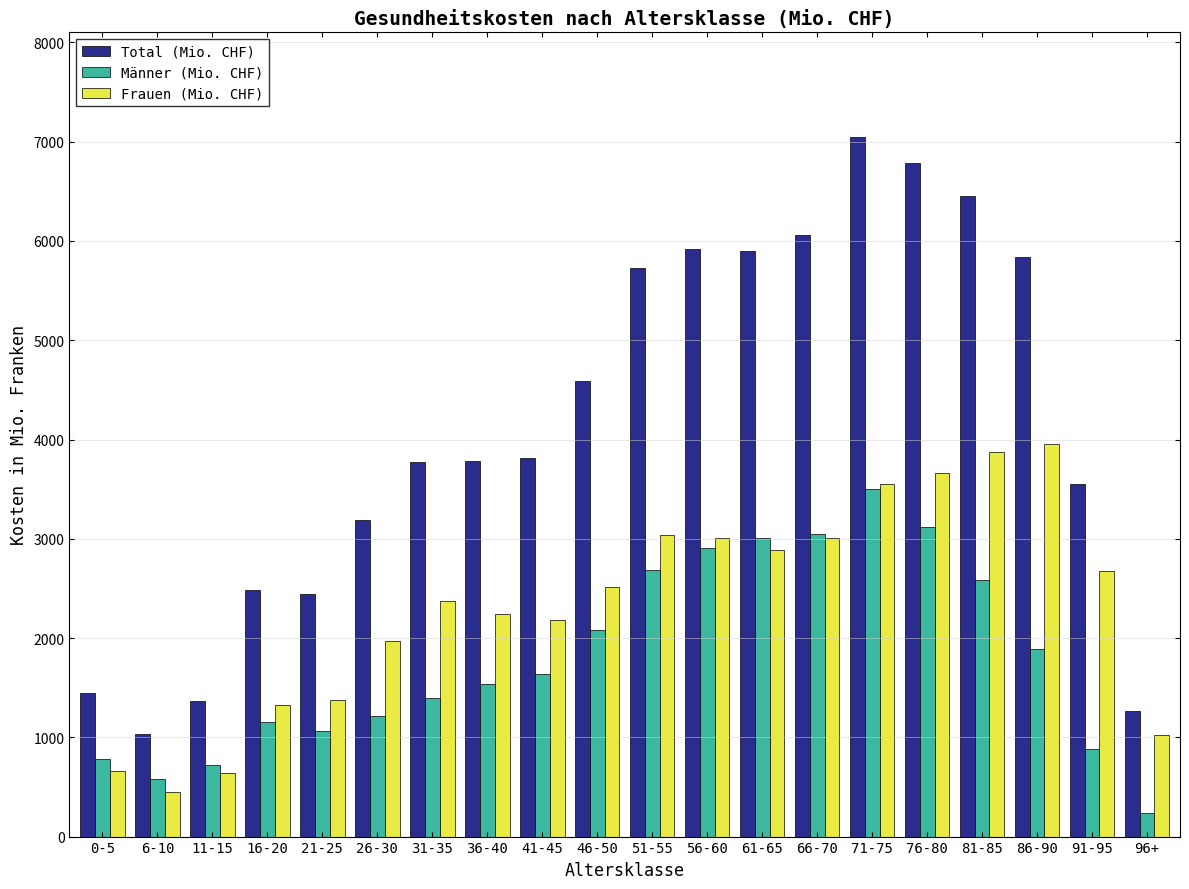

Read the Total (Mio. CHF) value at 21-25.

2444.2